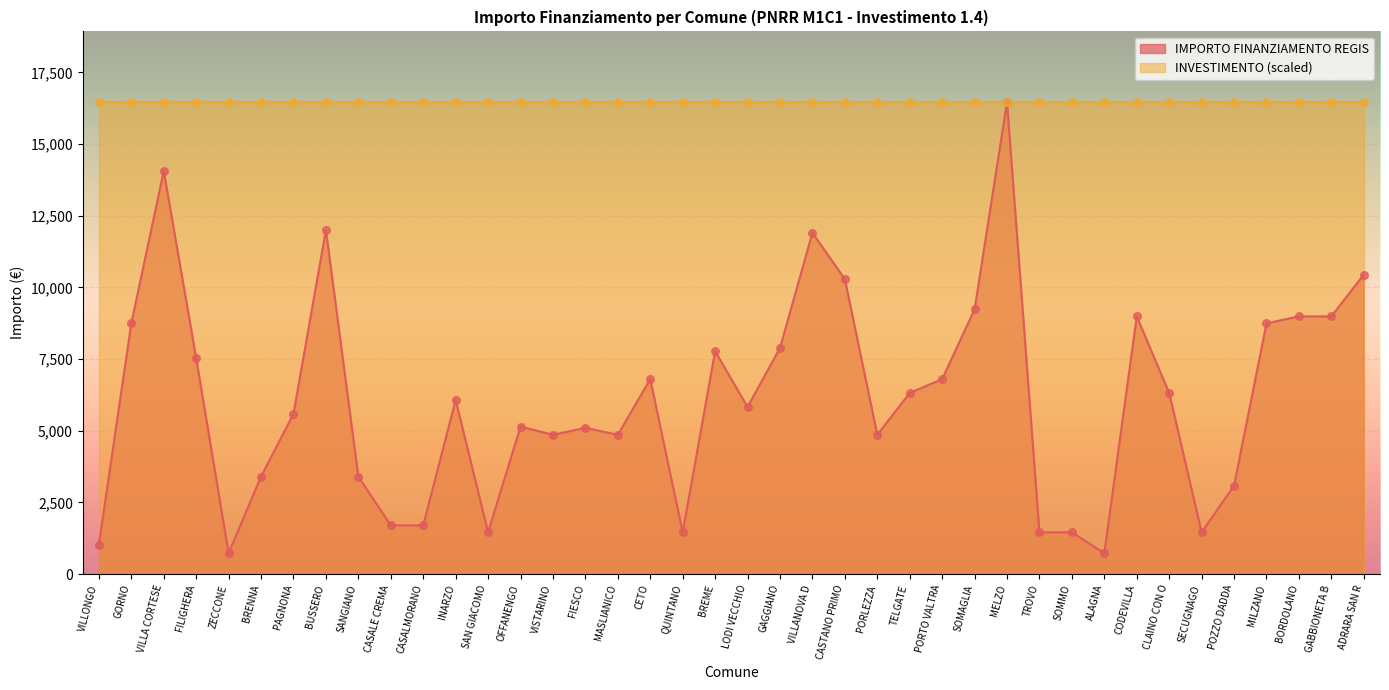

What is the ratio of the value at CASALMORANO to the value at GAGGIANO?

0.2